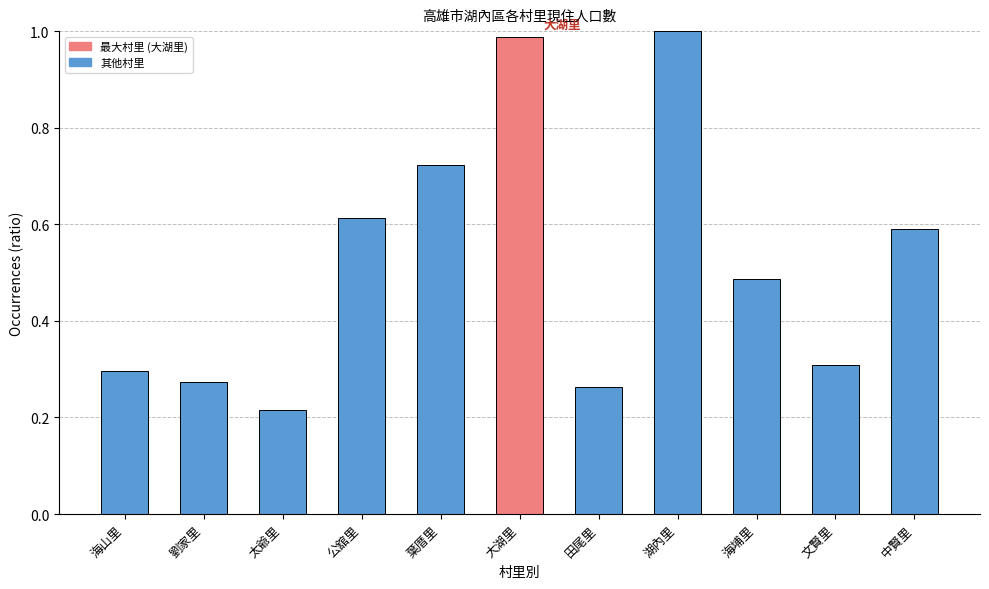

What is the change in value from 葉厝里 to 田尾里?

-0.5